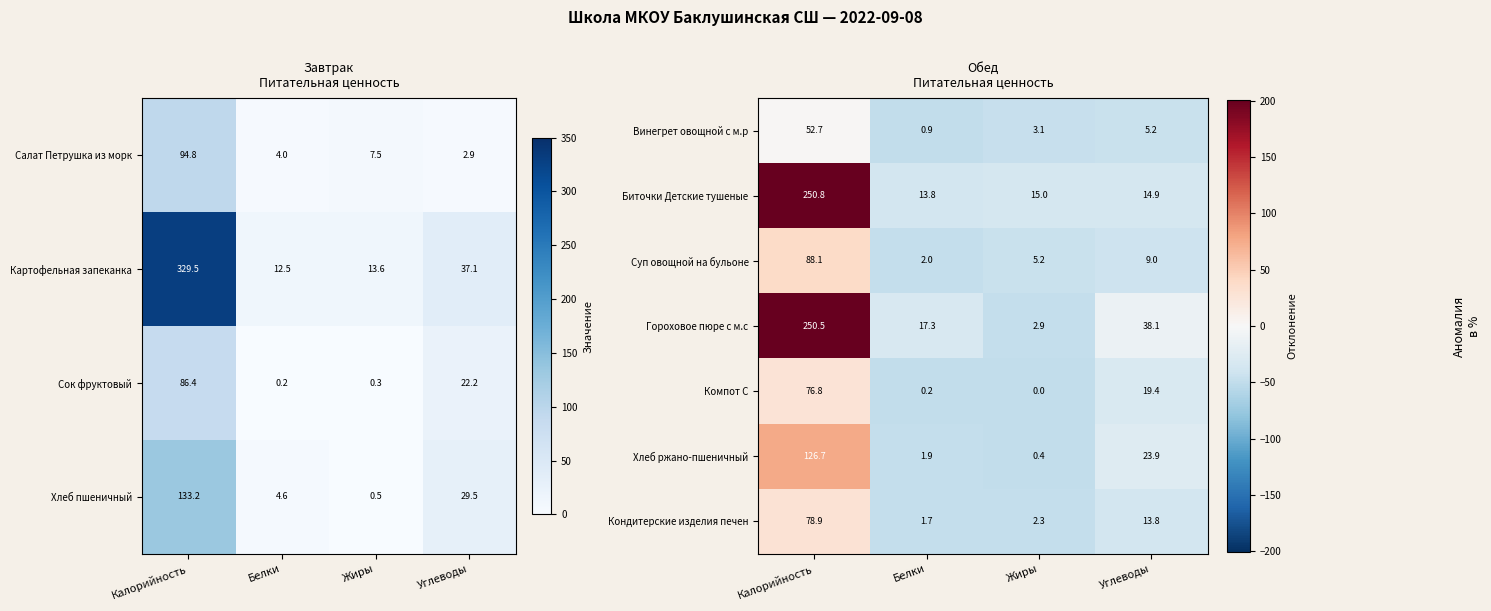

At which label does Биточки Детские тушеные reach its peak?

Калорийность